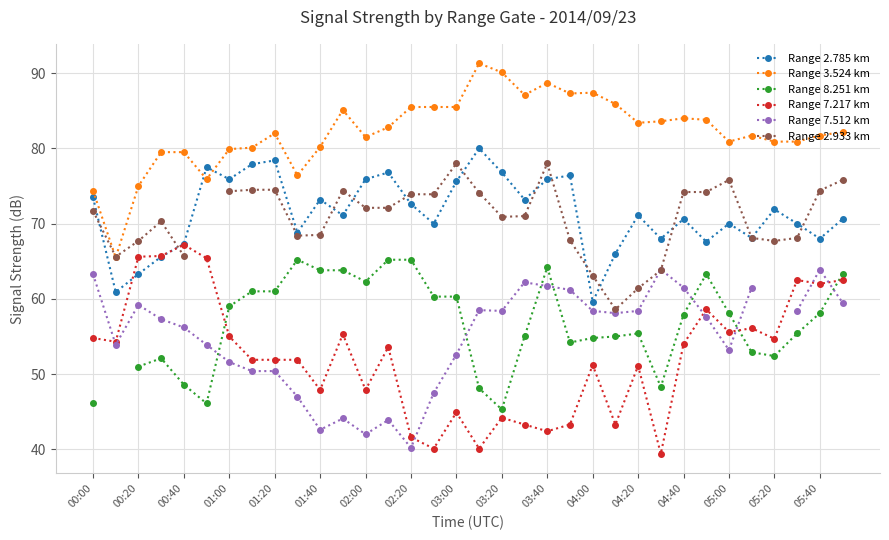

How many positive values does the Range 8.251 km series have?

33